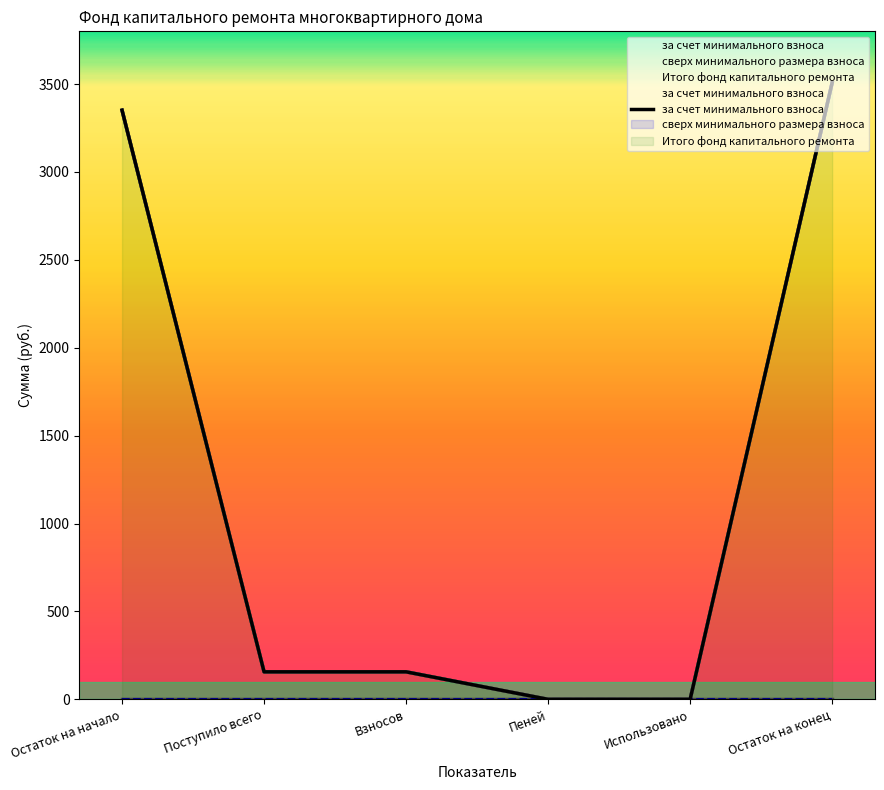

What is the value of the 1st point from the left?

3351.3